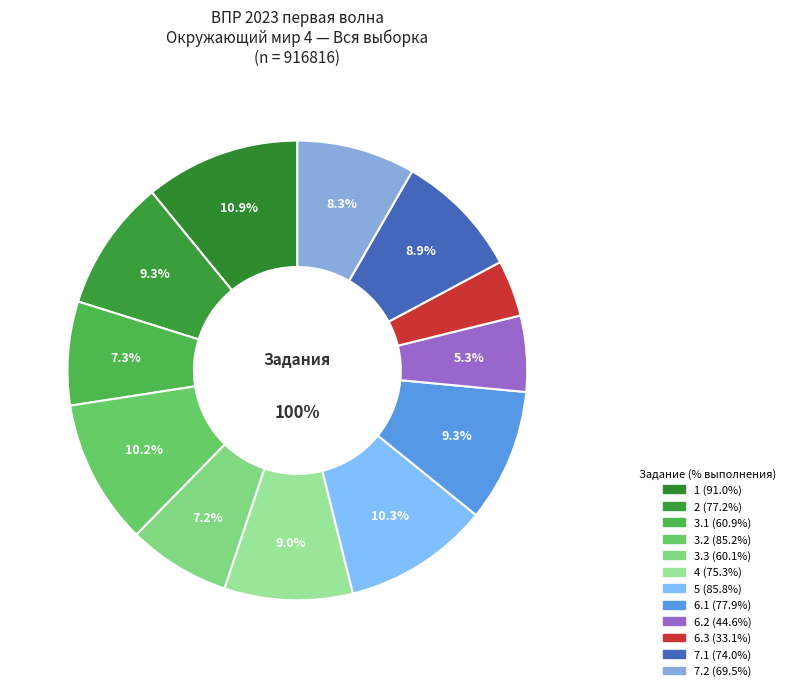

What percentage is NOT represented by 7.1?

91.1%